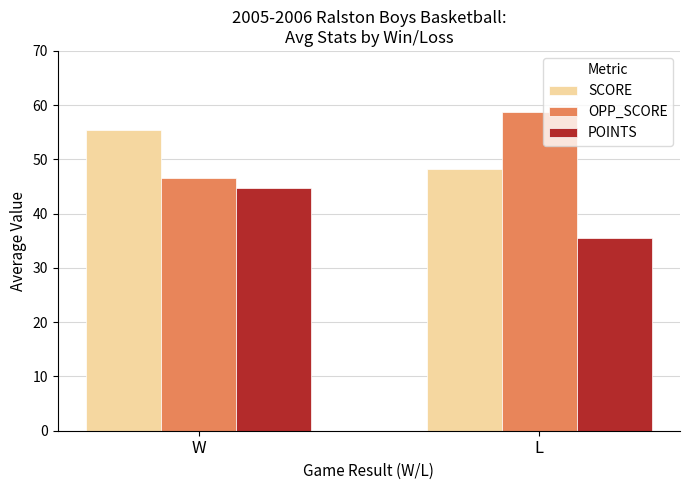

Reading right to left, list all the values displayed in this chart.

SCORE: 48.2	55.4
OPP_SCORE: 58.8	46.6
POINTS: 35.6	44.8